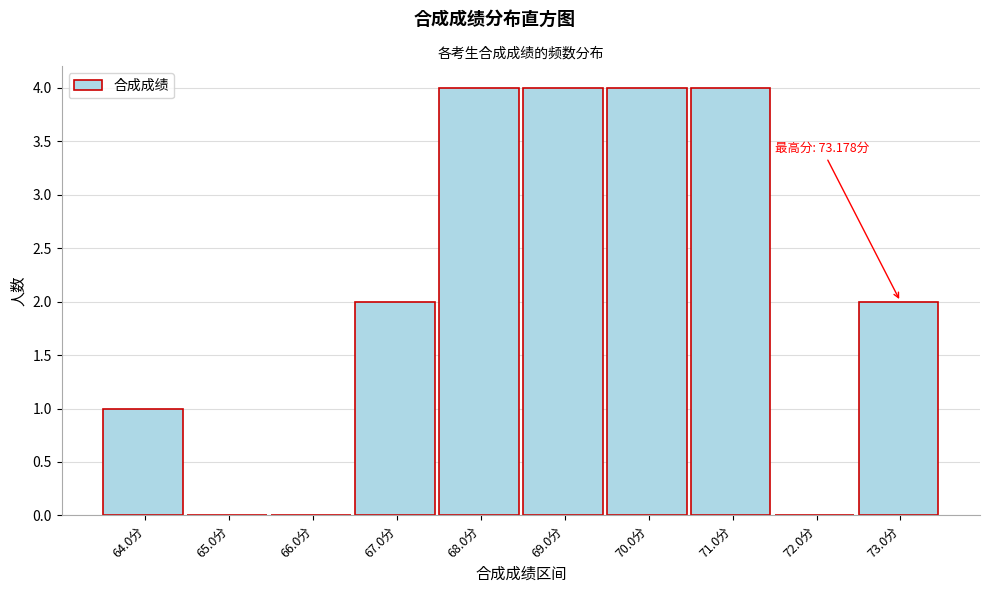

Reading left to right, extract all data points from this chart.

64.0分=1	65.0分=0	66.0分=0	67.0分=2	68.0分=4	69.0分=4	70.0分=4	71.0分=4	72.0分=0	73.0分=2